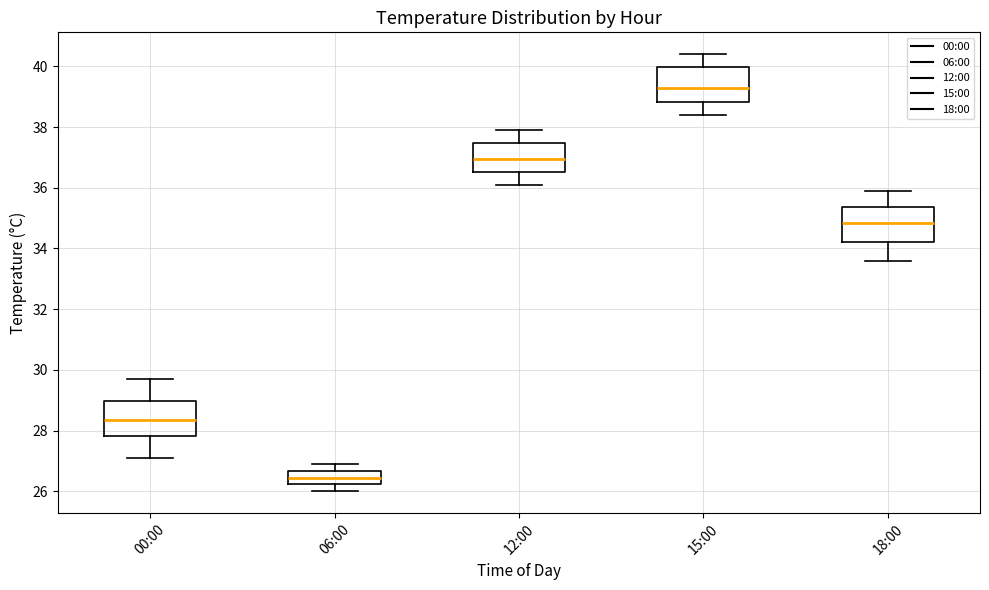

Which box's median line is the highest?

15:00